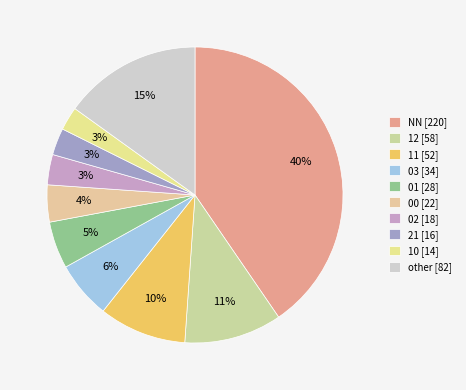

How many segments does this pie chart have?

10